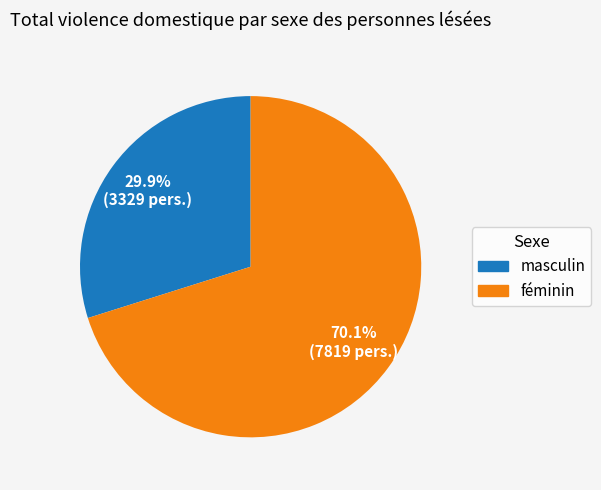

Which slice is the largest?

féminin